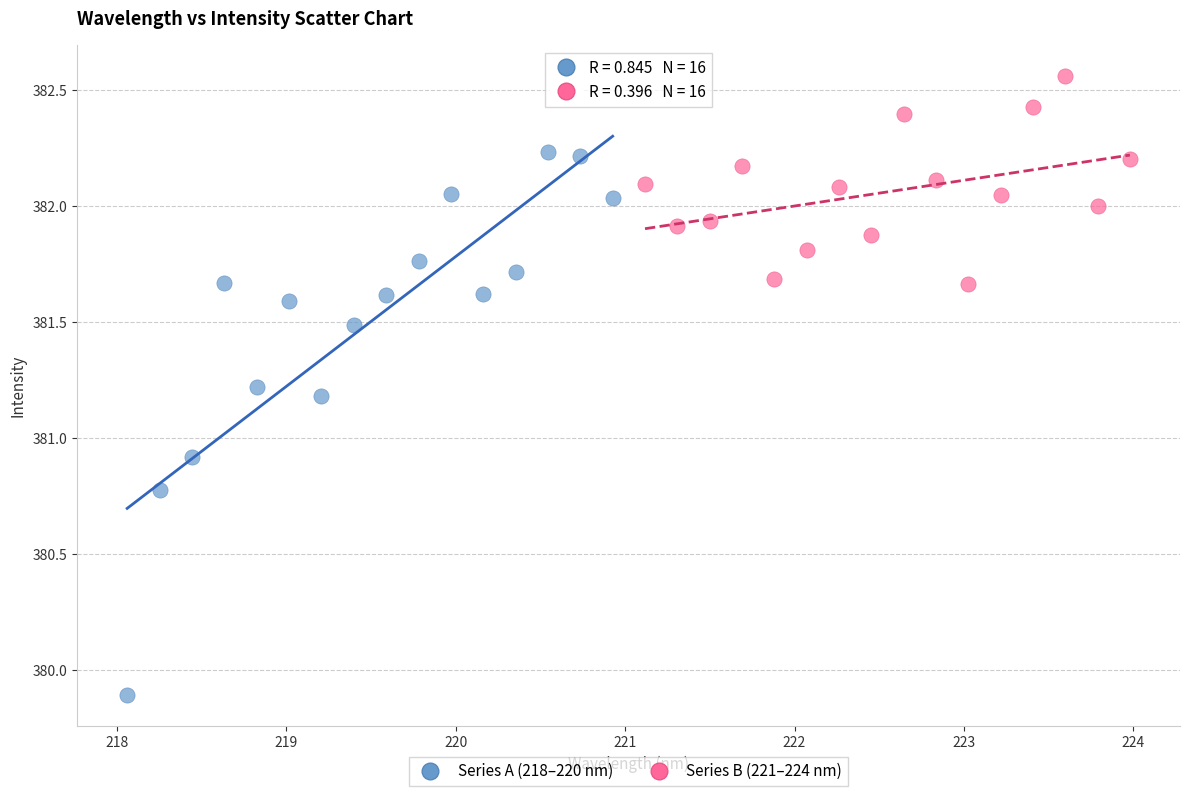

Which series has the widest spread of Y values?

Series A (218–220 nm)